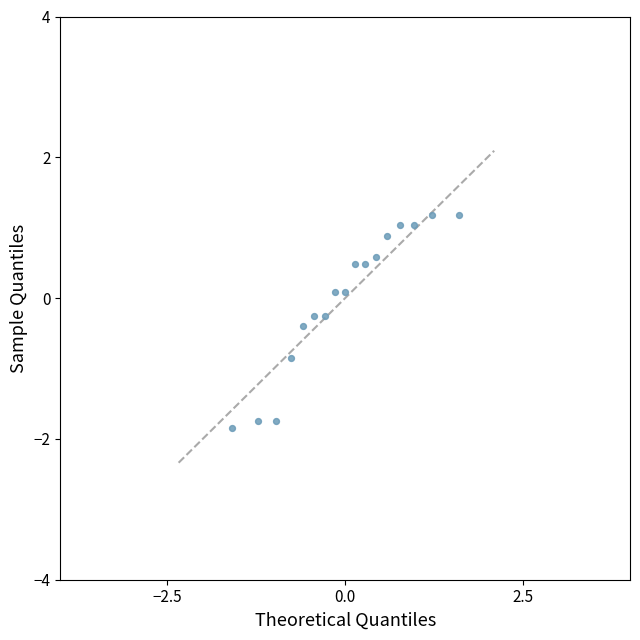

What is the range of X values (max minus min)?

3.2